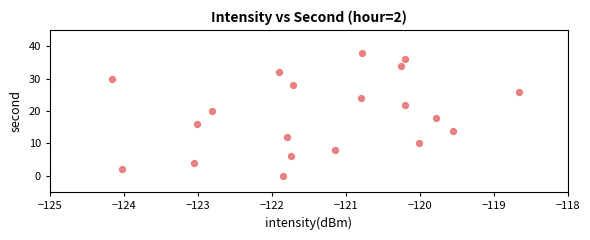

What is the range of Y values (max minus min)?

38